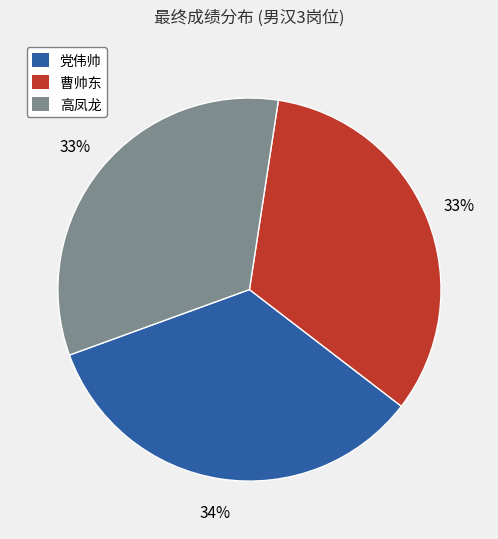

Which category has the biggest portion of the pie?

党伟帅